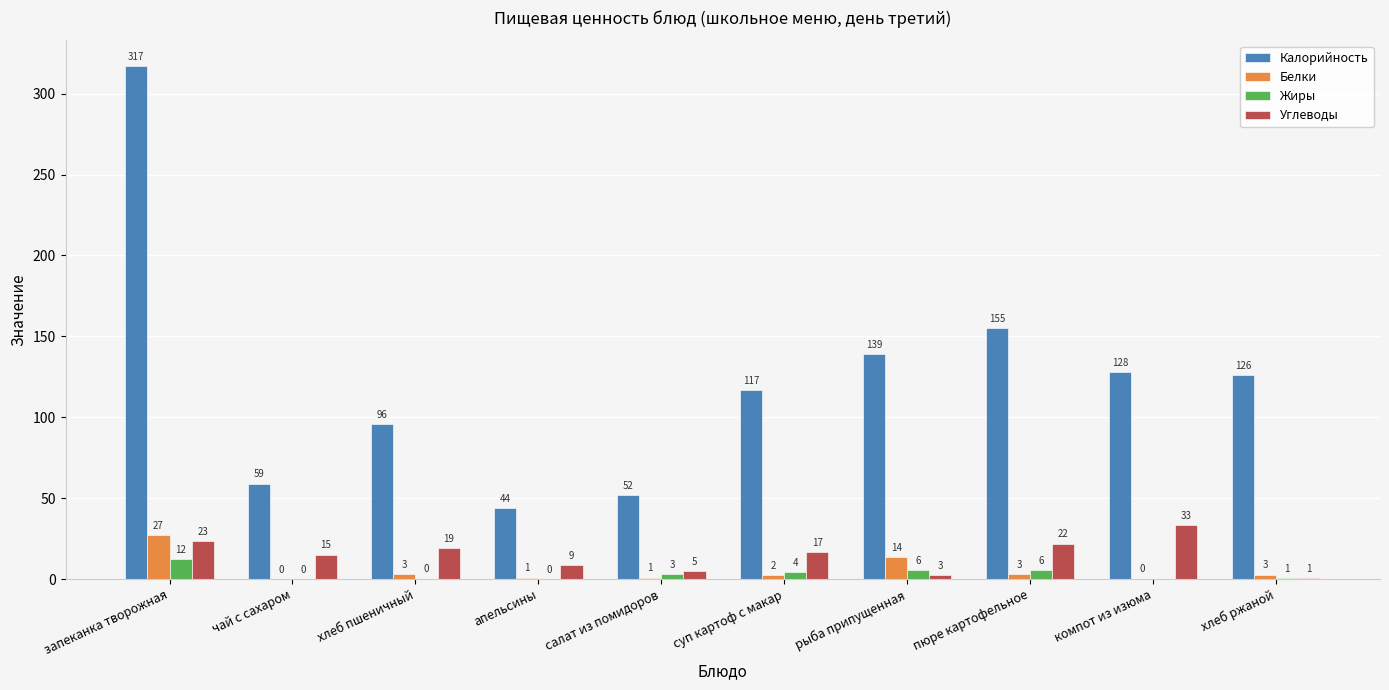

What is the sum of the Калорийность values at рыба припущенная and апельсины?

183.0